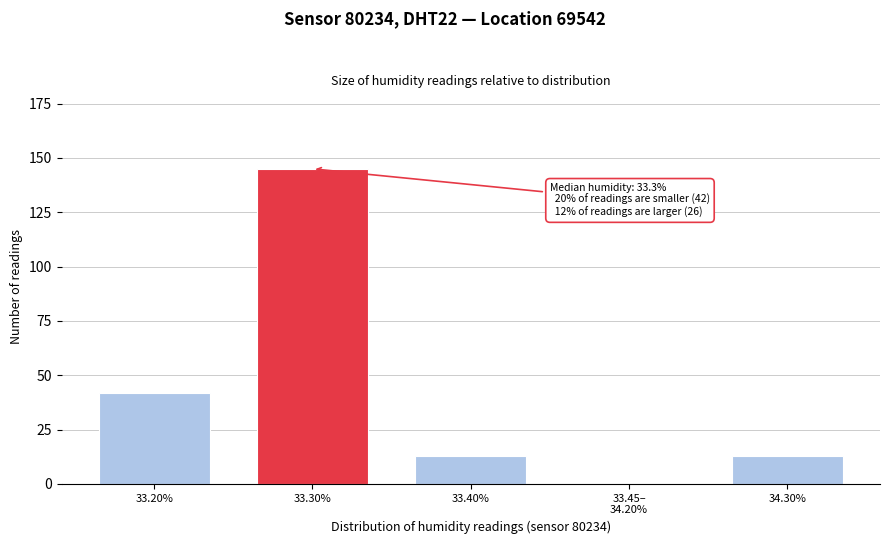

What is the approximate value at 33.30%?

145